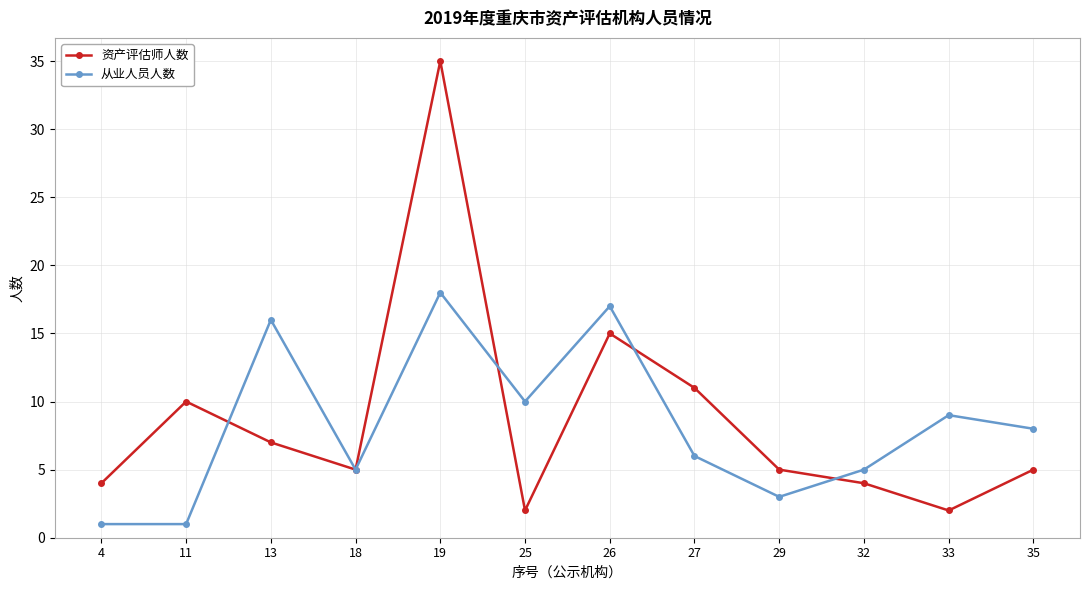

Which series changed the most between 25 and 27?

资产评估师人数